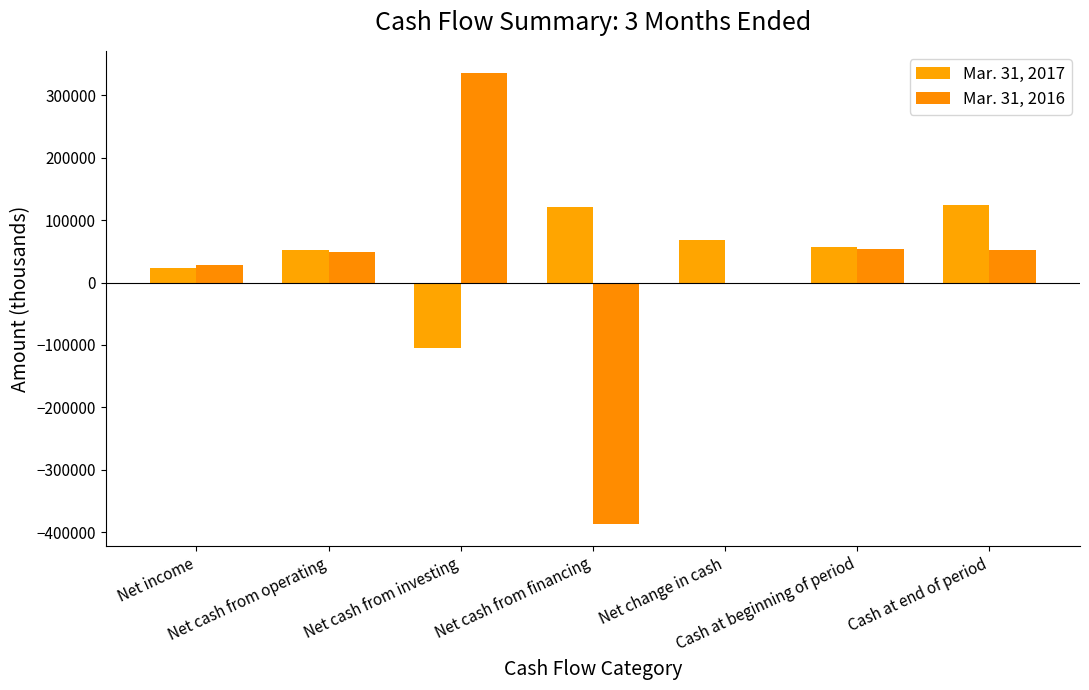

Which series has the widest spread of values?

Mar. 31, 2016